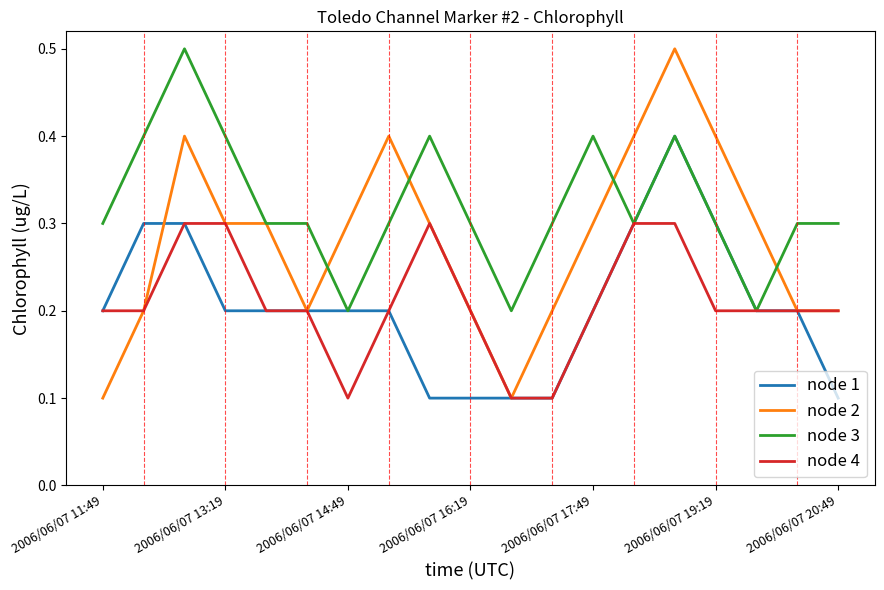

What are all the series names shown in the legend?

node 1, node 2, node 3, node 4